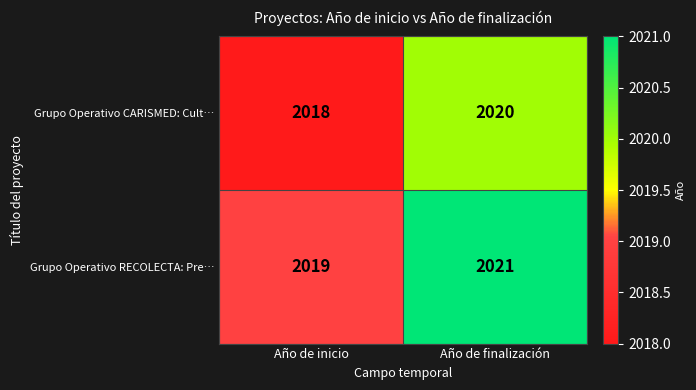

At which category is the sum across all series the highest?

Año de finalización